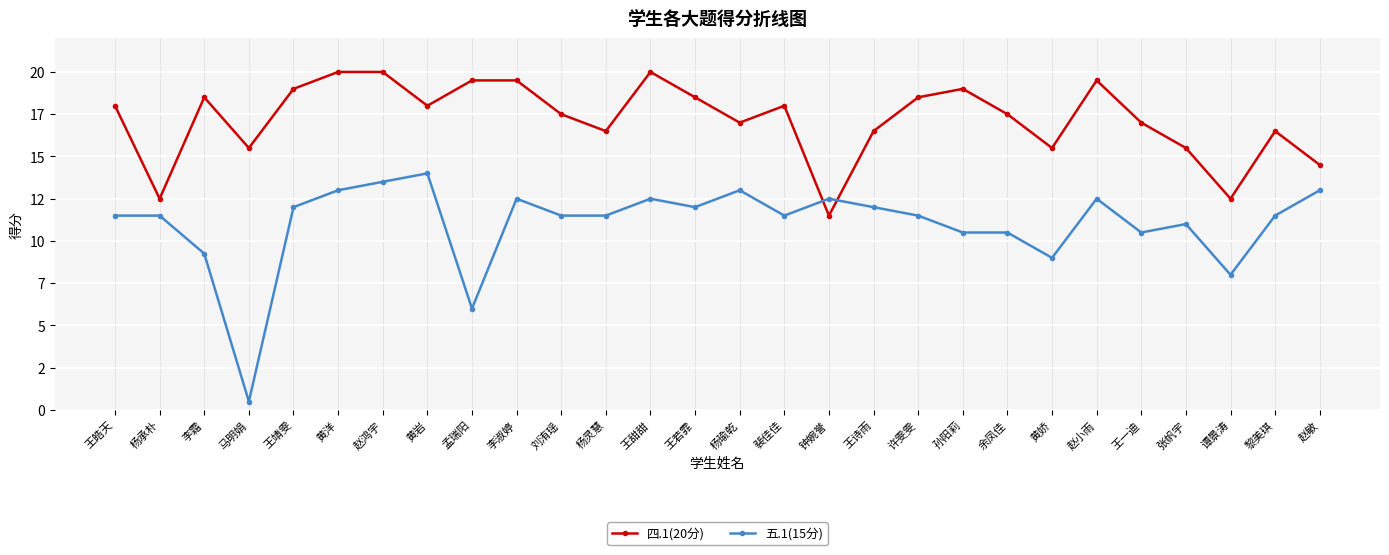

At how many categories does at least one series exceed 17?

16